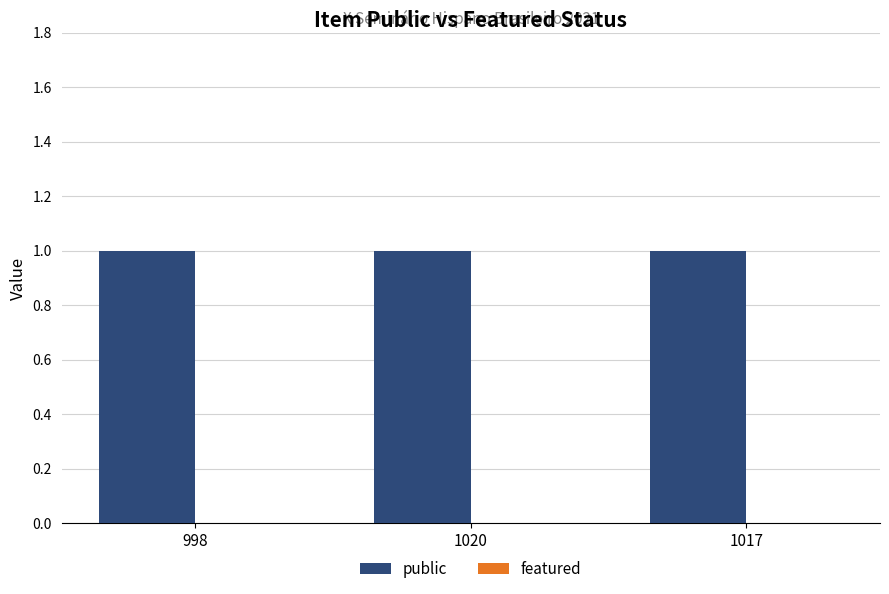

Which series has the largest total across all categories?

public